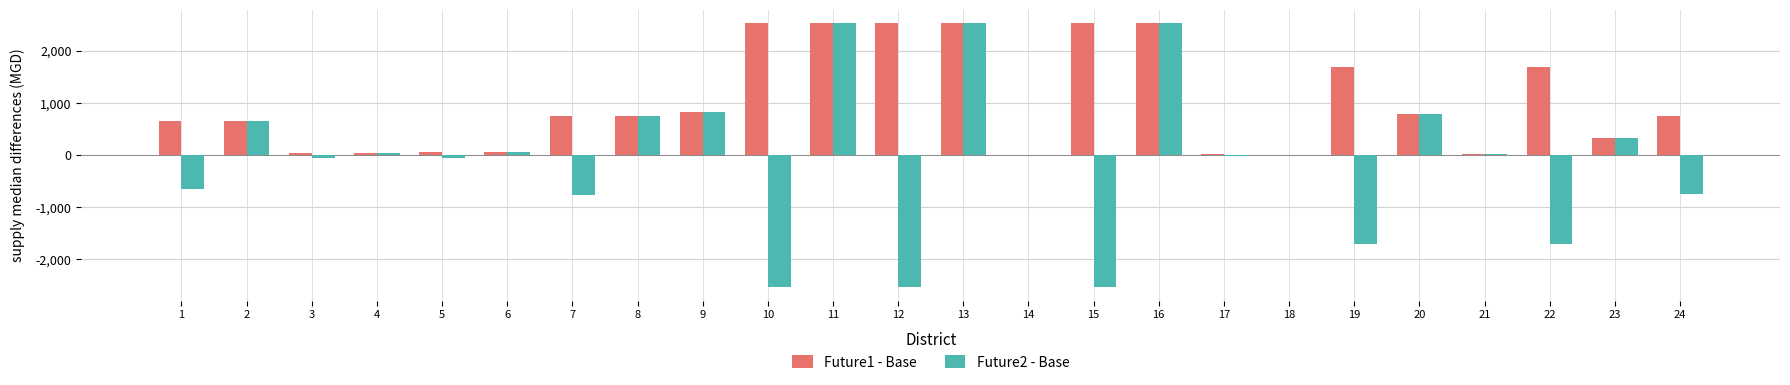

What is the greatest value displayed?

2534.6